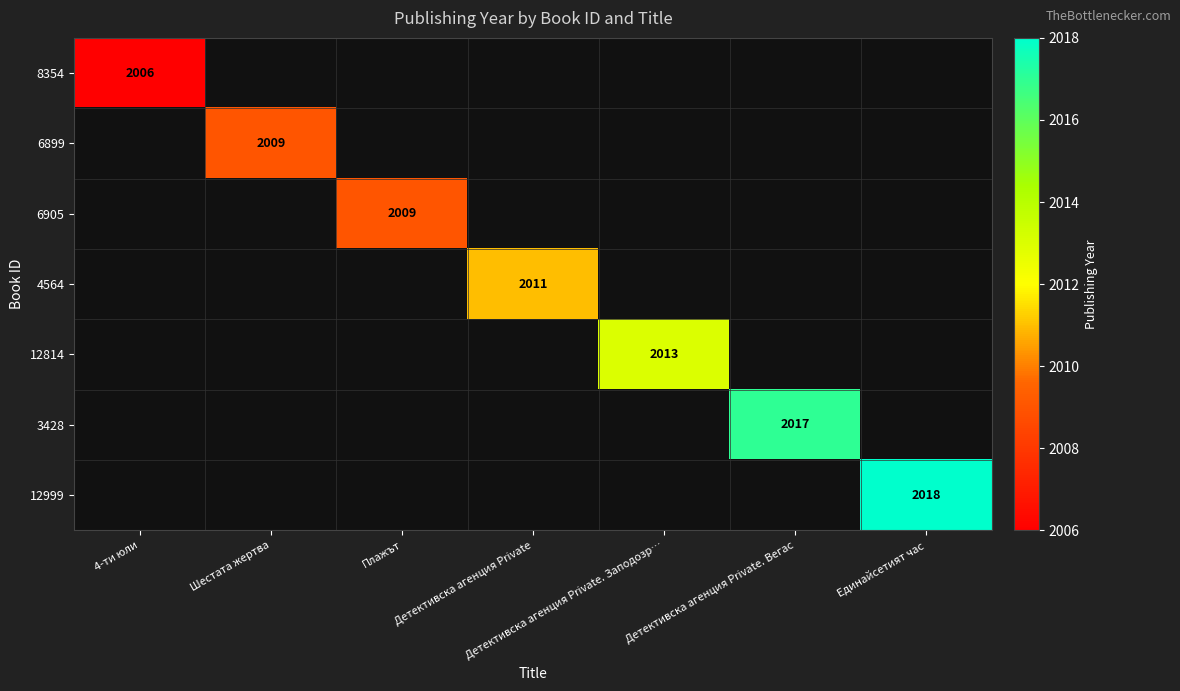

At which category does the chart reach its peak across all series?

Единайсетият час